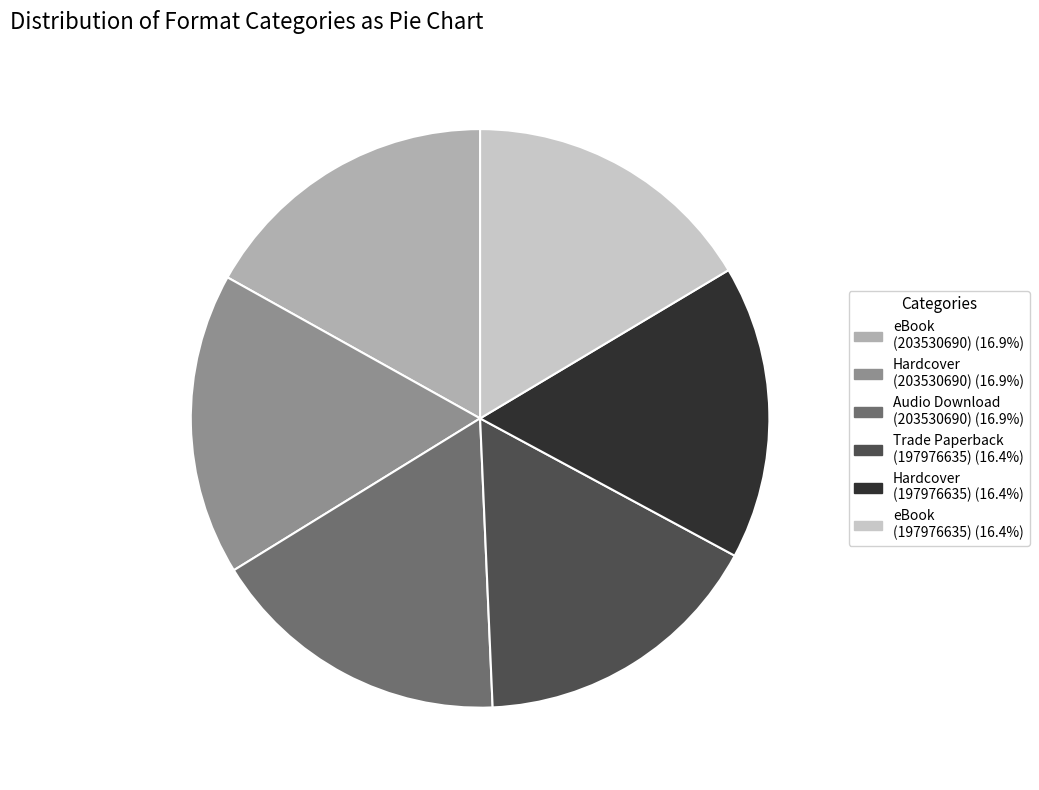

Is there any slice that represents more than half of the pie?

No